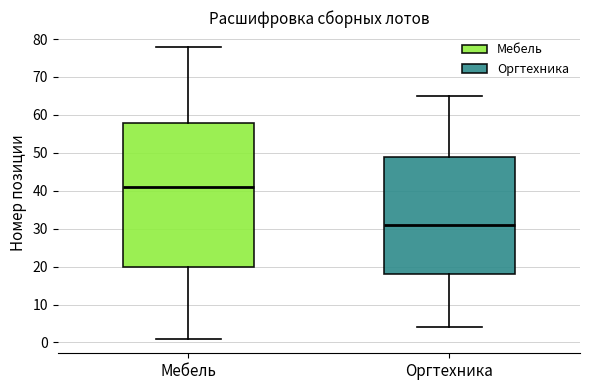

Where does the median line of the box for Оргтехника sit on the y-axis? The values are not printed on the chart, so give them approximately, as read against the axis.

31